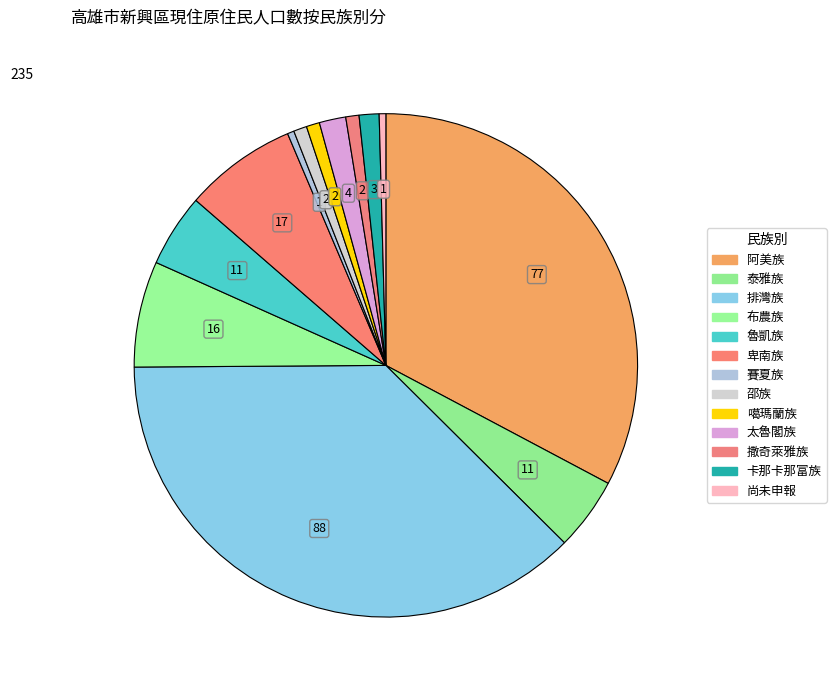

Do 太魯閣族 and 泰雅族 together represent more than half of the pie?

No